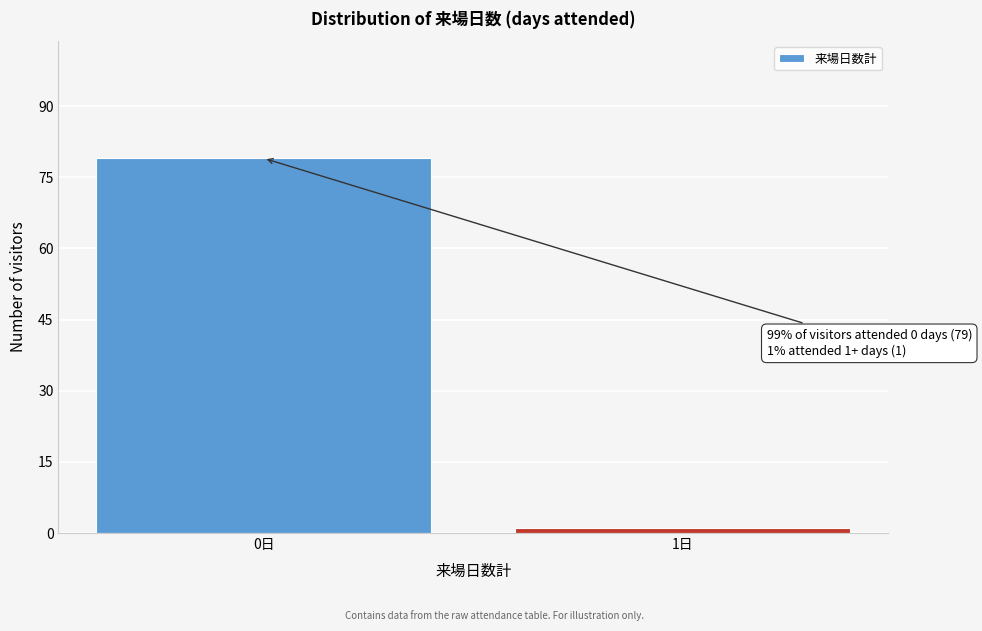

Reading left to right, list all the values displayed in this chart.

0日=79	1日=1